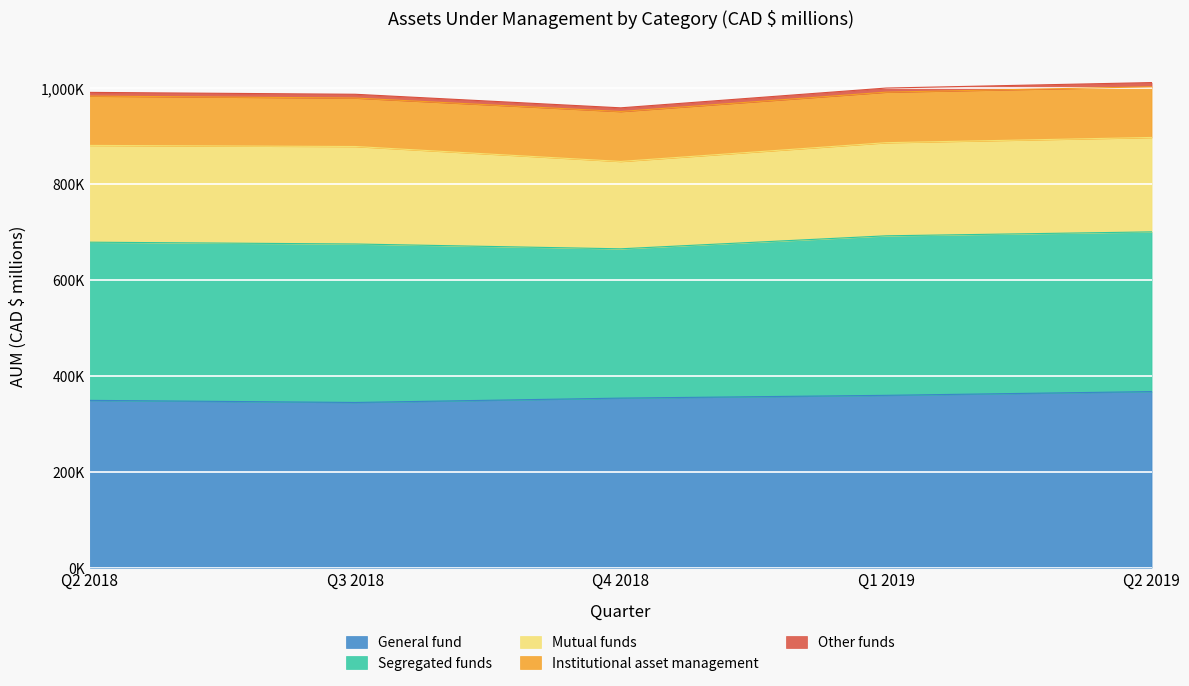

What is the difference between the Institutional asset management values at Q4 2018 and Q1 2019?

1292